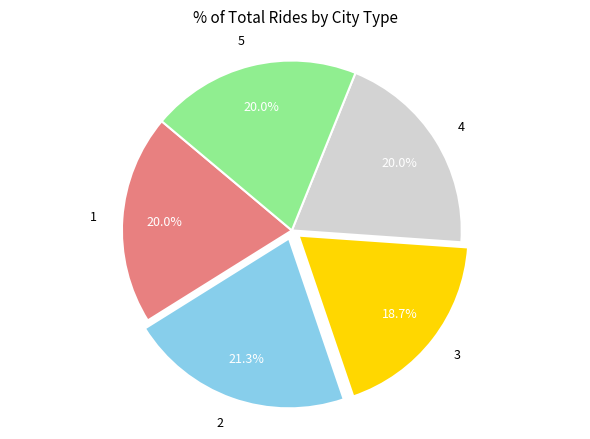

Is it true that 3 is 19% of the pie?

True